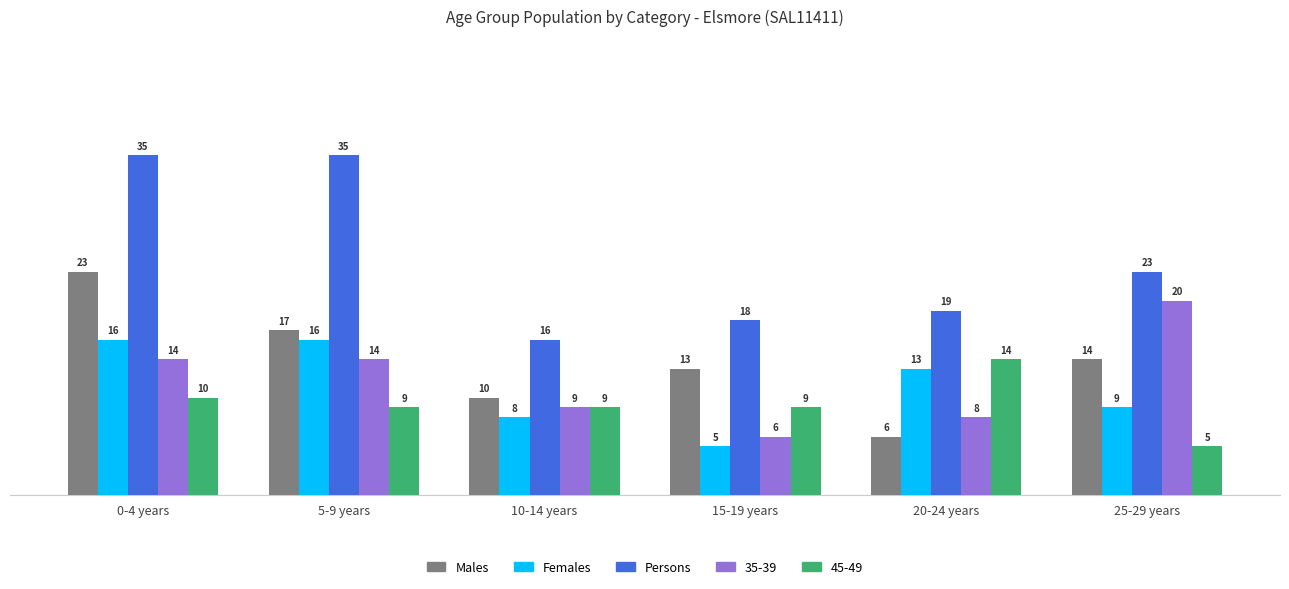

What is the label of the 3rd bar from the right?

15-19 years